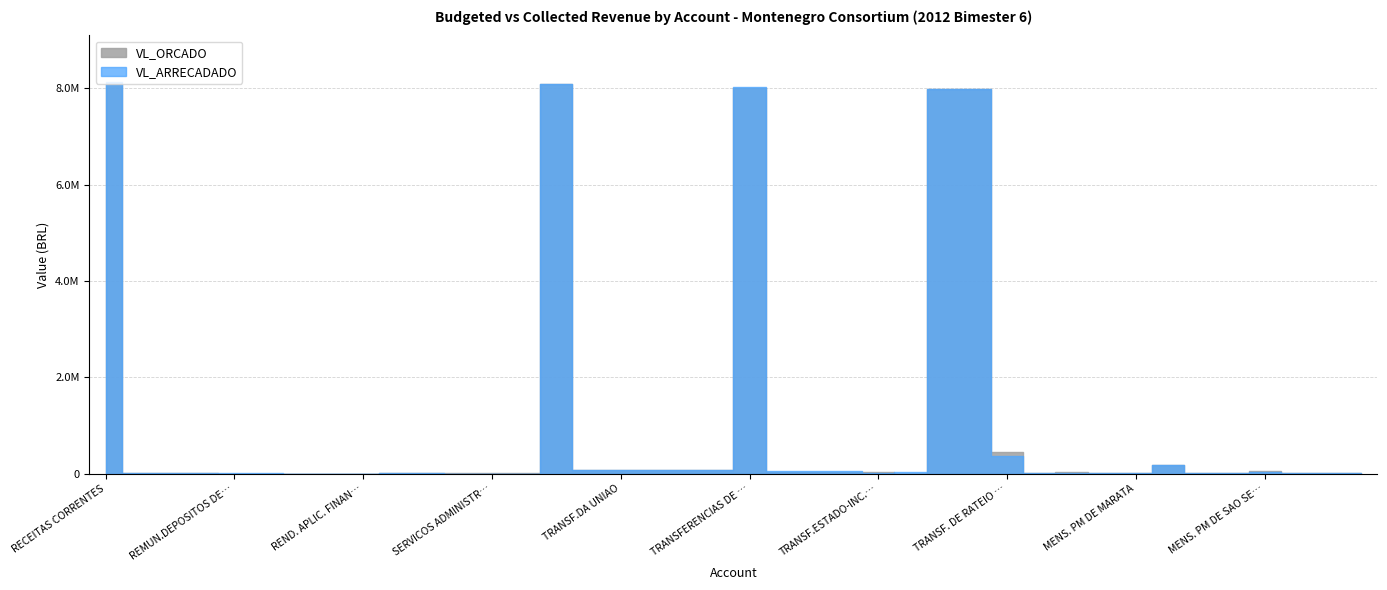

What position from the left is MENS. PM DE TUPANDI?

40